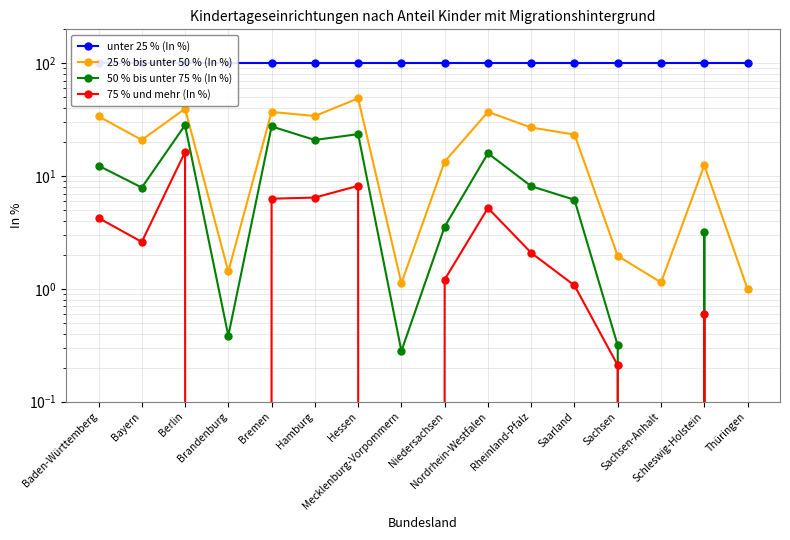

The 25 % bis unter 50 % (In %) series shows 33.9 at Baden-Württemberg. True or false?

True